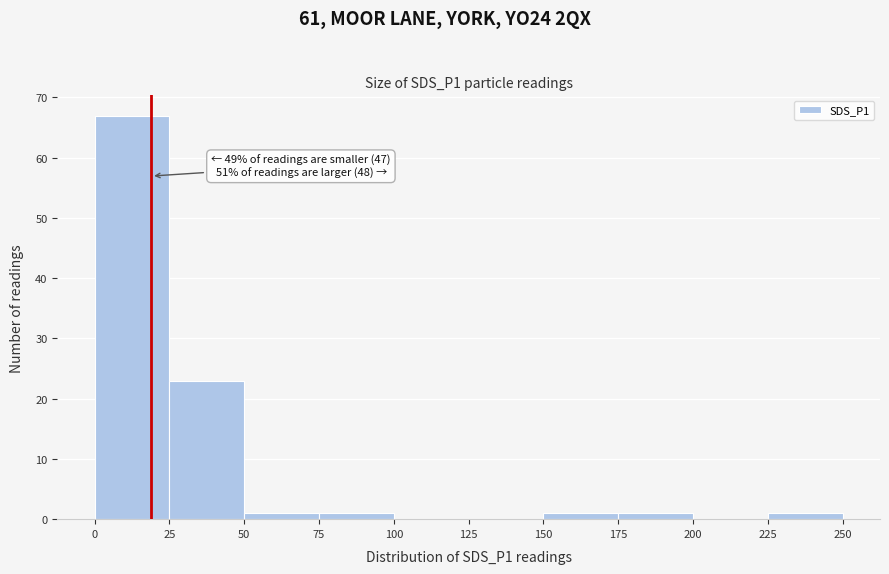

Over which range of the x-axis is the bar tallest?

0 to 25